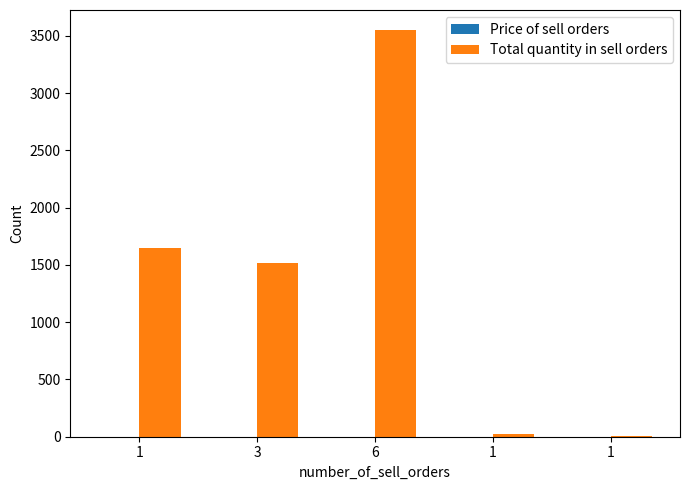

Reading left to right, what are all the values shown in this chart?

Price of sell orders: 1=0.6	3=0.6	6=0.7	1=0.7	1=0.7
Total quantity in sell orders: 1=1650.0	3=1516.0	6=3549.0	1=20.0	1=10.0